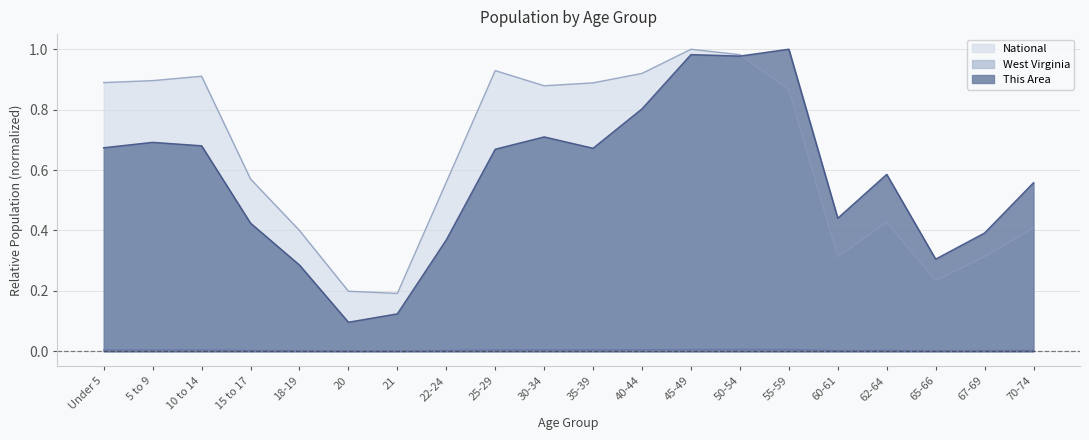

Where is the first local maximum for This Area?

5 to 9